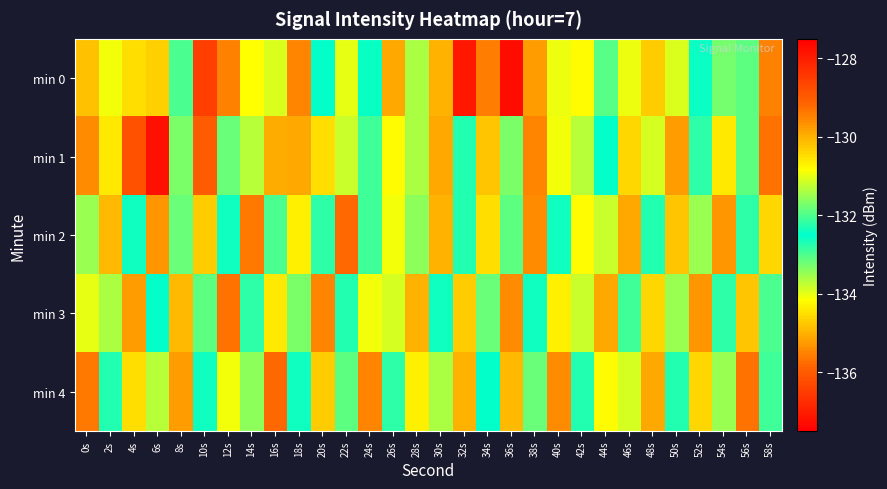

Which series has the widest spread of values?

min 0